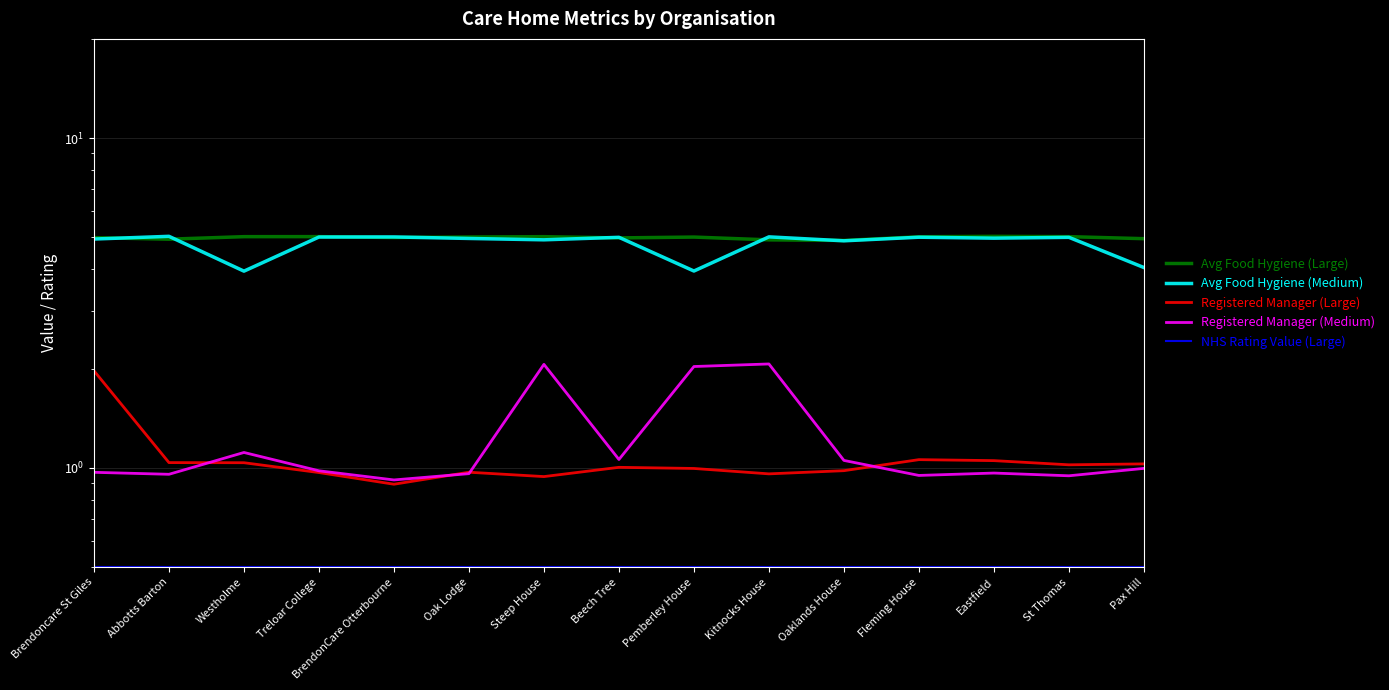

Between Oak Lodge and Pemberley House, which series saw the biggest shift?

Registered Manager (Medium)